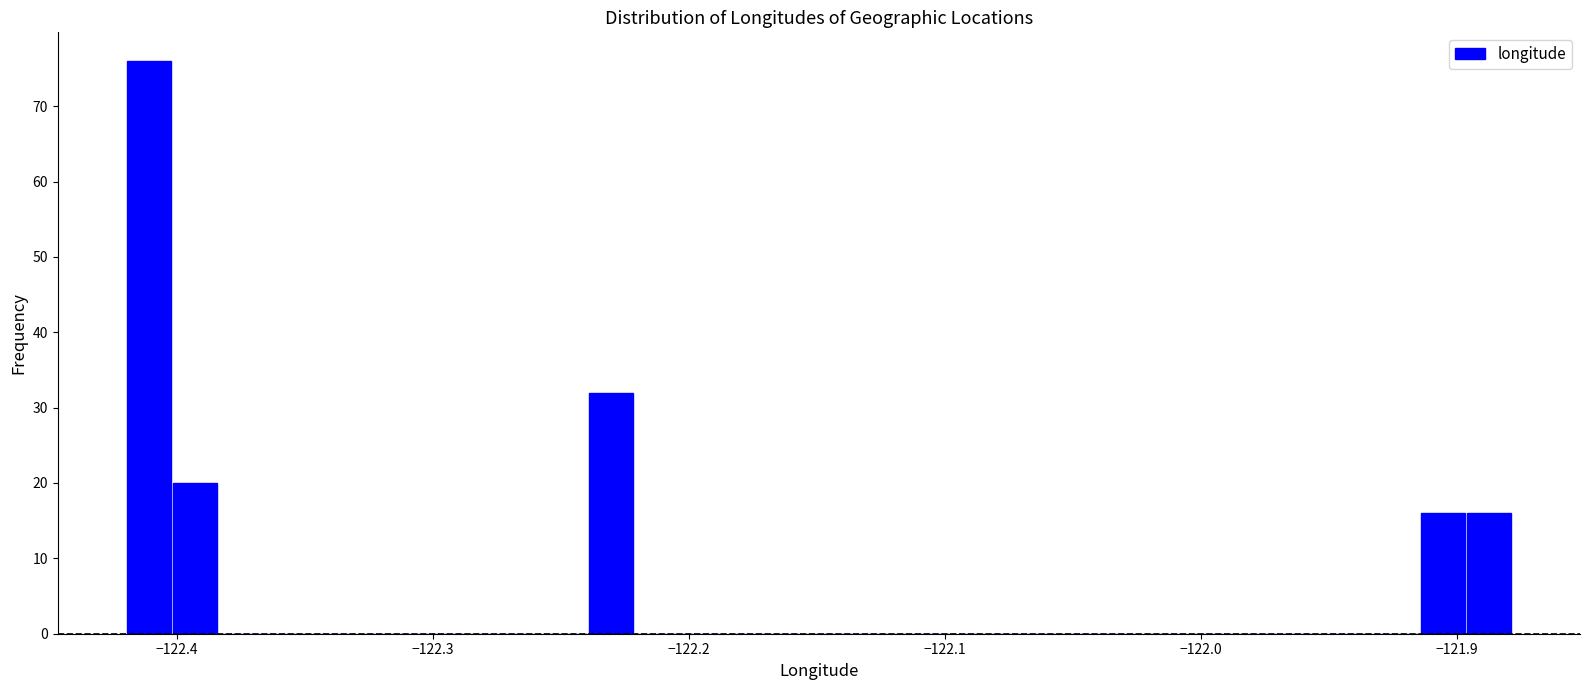

Around what value on the x-axis is the tallest bar? Give the approximate position of its centre, as read against the axis.

-122.41